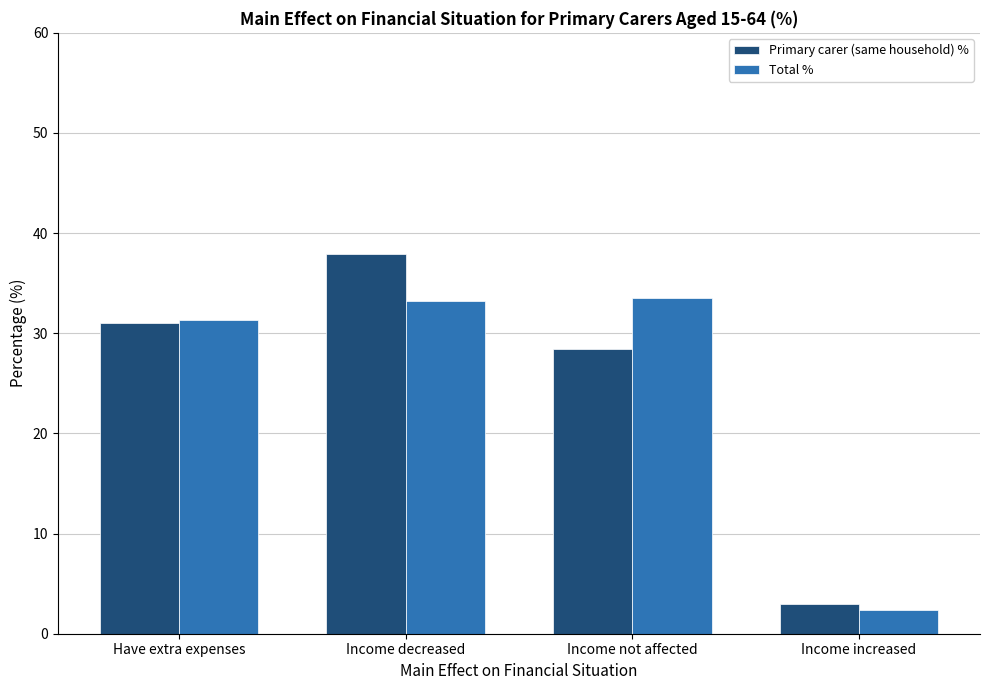

What are all the series names shown in the legend?

Primary carer (same household) %, Total %